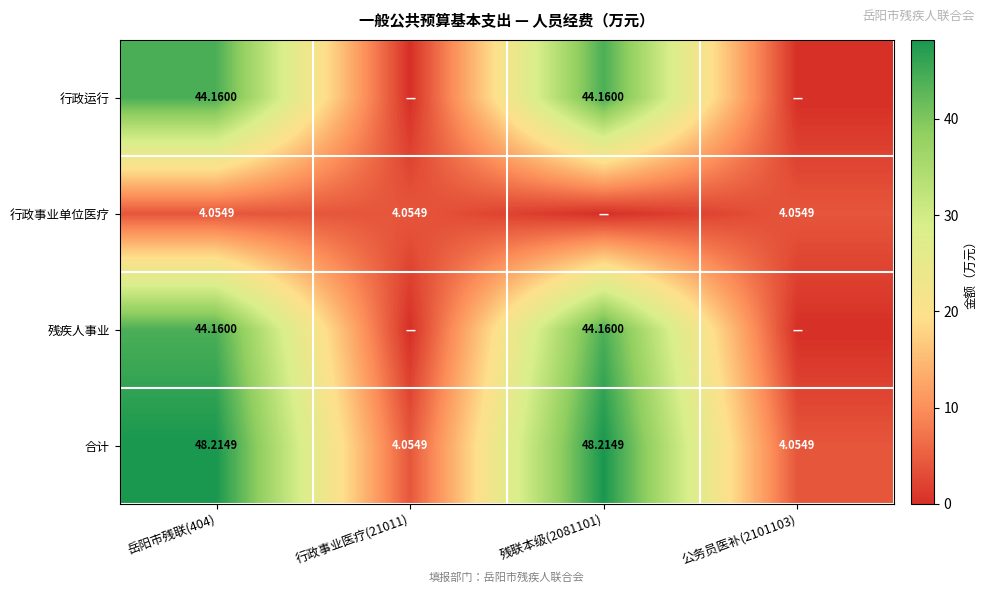

What is the sum of all 残疾人事业 values?

88.3